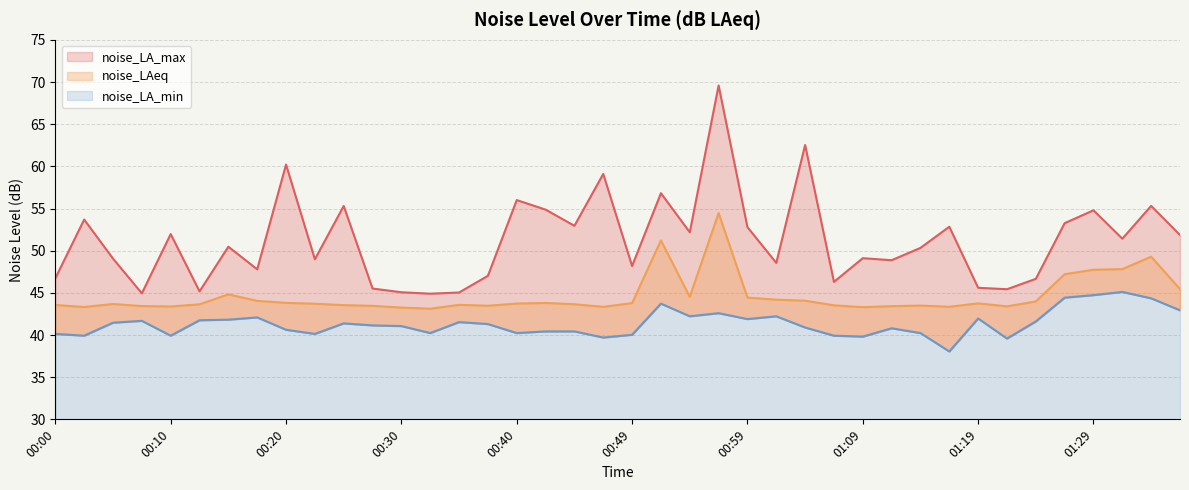

At which label does noise_LA_min reach its minimum?

31